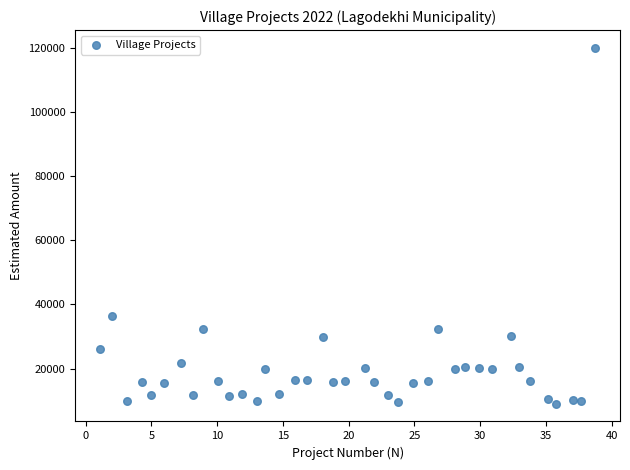

What is the range of X values (max minus min)?

37.7